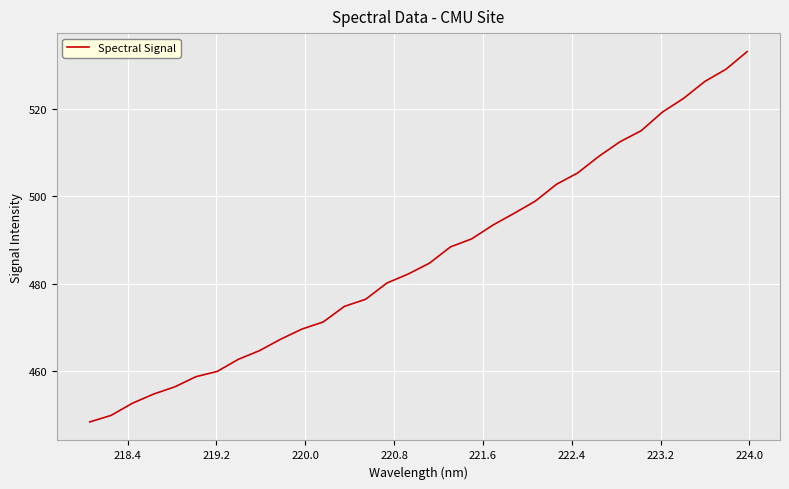

Does the chart have visible grid lines?

Yes